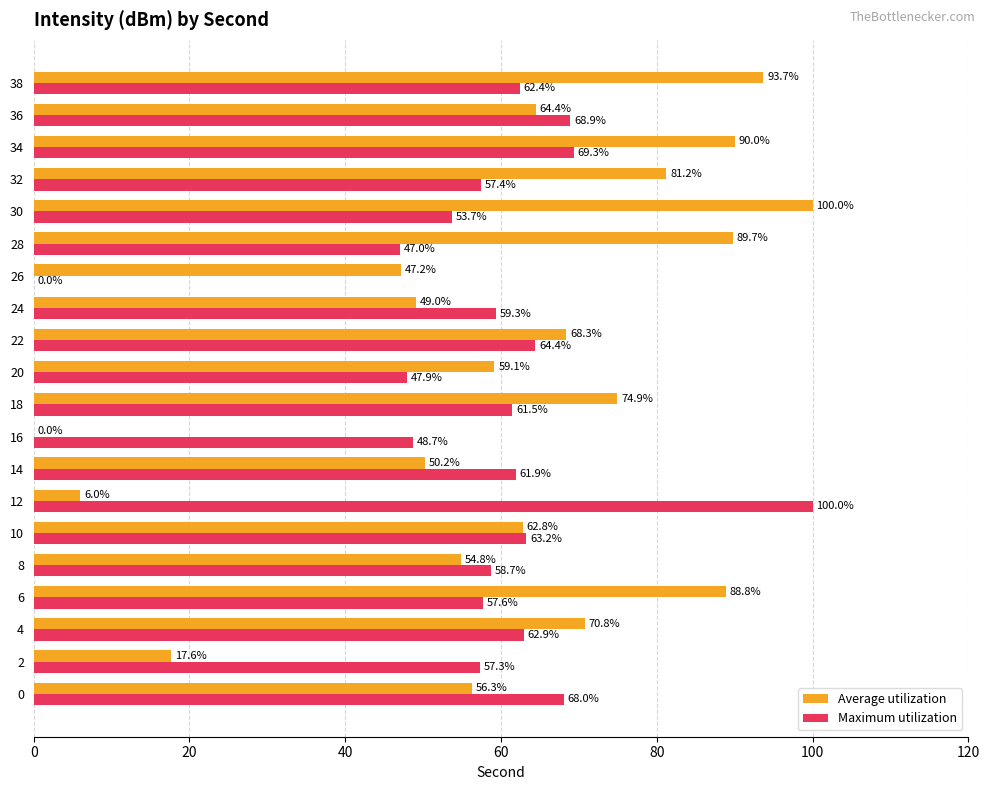

What is the total value across all series at 0?

124.3